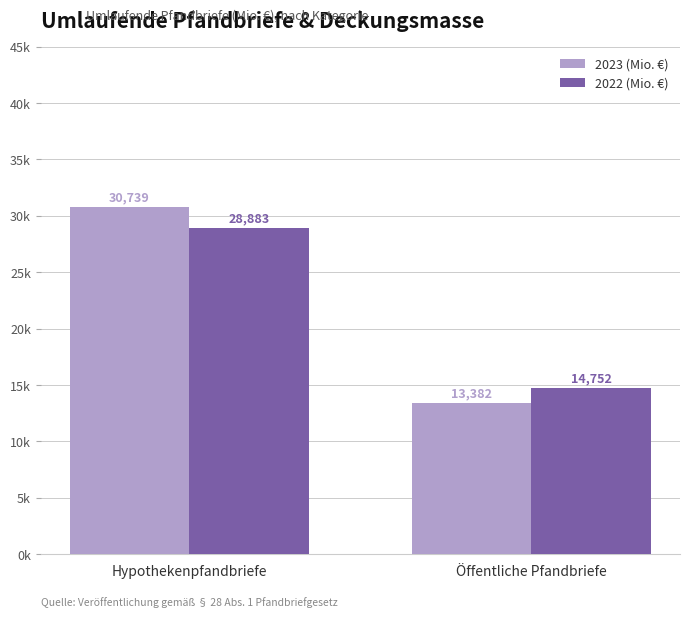

What are all the series names shown in the legend?

2023 (Mio. €), 2022 (Mio. €)